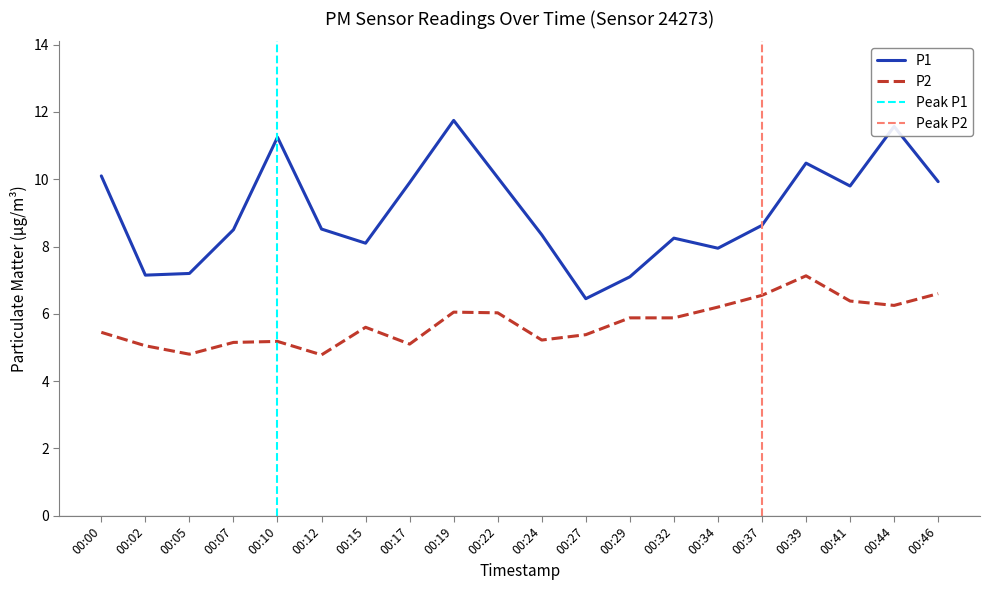

The value of P2 at 00:32 is 5.9. True or false?

True